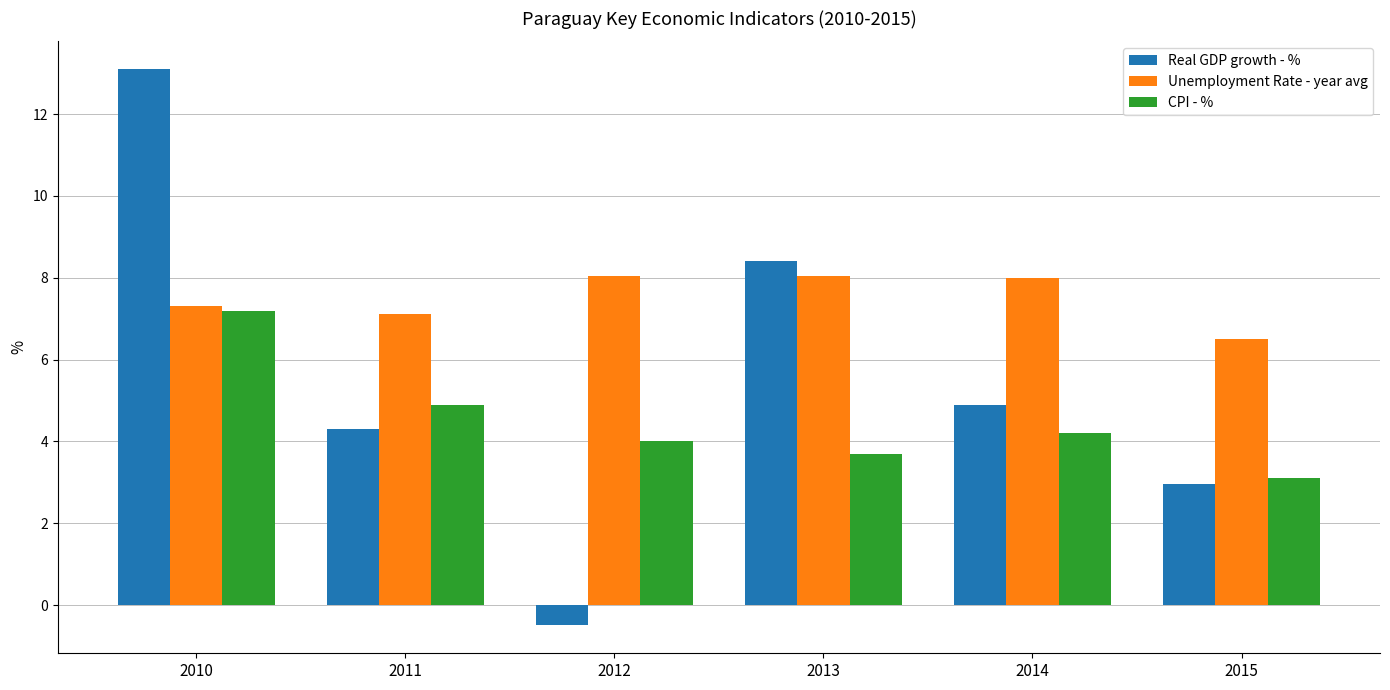

Where is Unemployment Rate - year avg nearest to the value 7?

2011